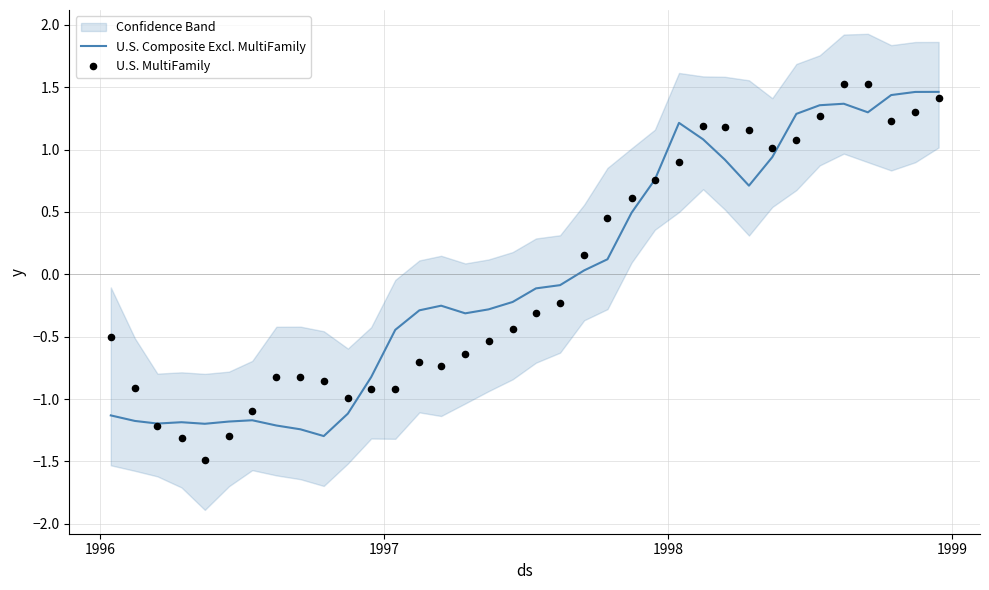

Which series contains the lowest Y value?

U.S. MultiFamily